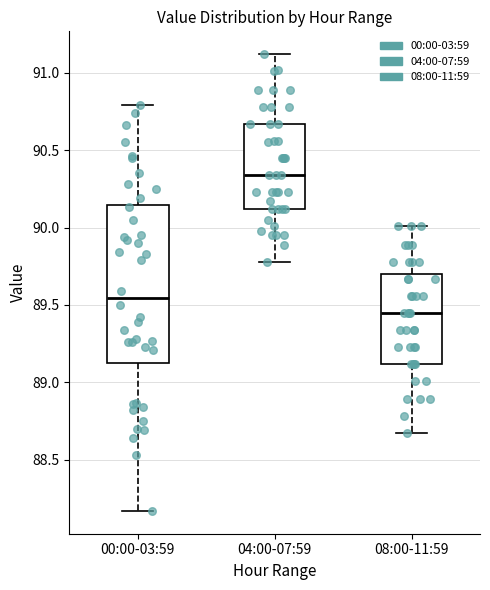

Reading left to right, transcribe this box plot: for each box, give where its median line is, the range the box spans, and where its two whiskers end, as read against the y-axis. The values are not printed on the chart, so give them approximately, as read against the axis.

00:00-03:59: median 89.55, box 89.15 to 90.15, whiskers 88.15 to 90.80
04:00-07:59: median 90.35, box 90.10 to 90.65, whiskers 89.80 to 91.10
08:00-11:59: median 89.45, box 89.10 to 89.70, whiskers 88.65 to 90.00